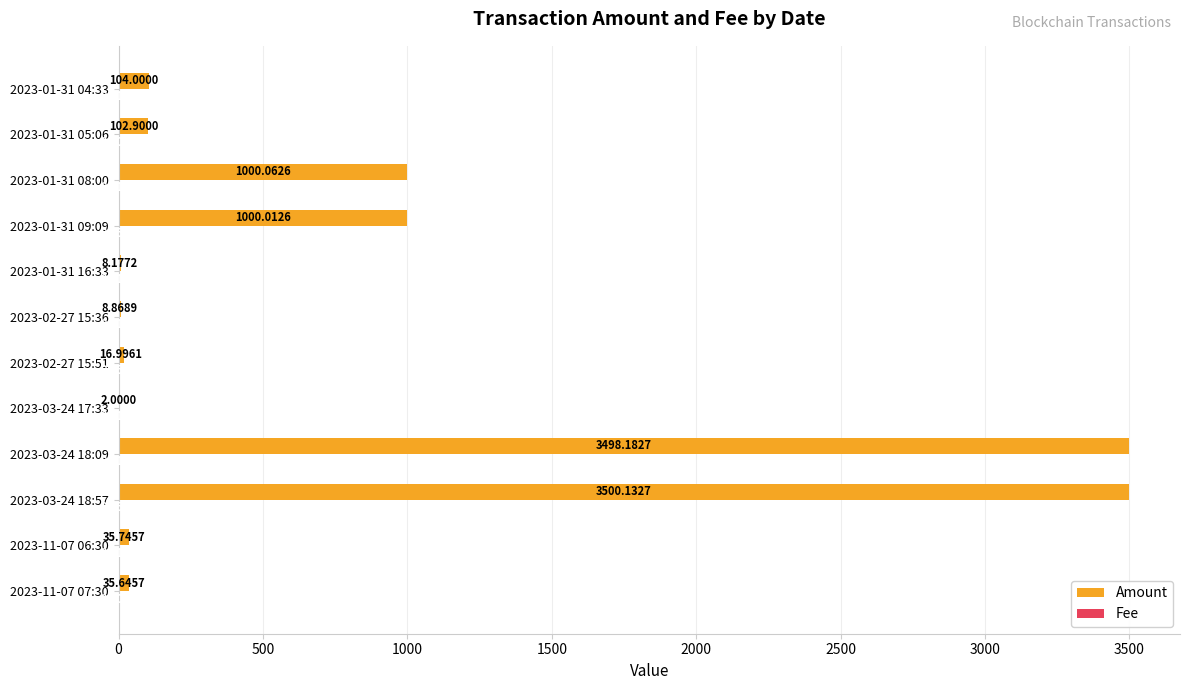

What is the sum of the Amount values at 2023-01-31 16:33 and 2023-01-31 09:09?

1008.2